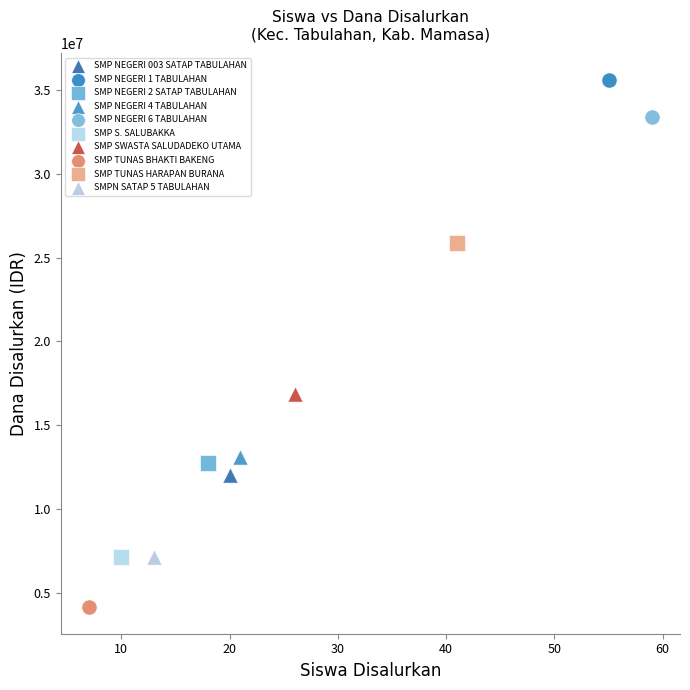

Which series contains the lowest Y value?

SMP TUNAS BHAKTI BAKENG